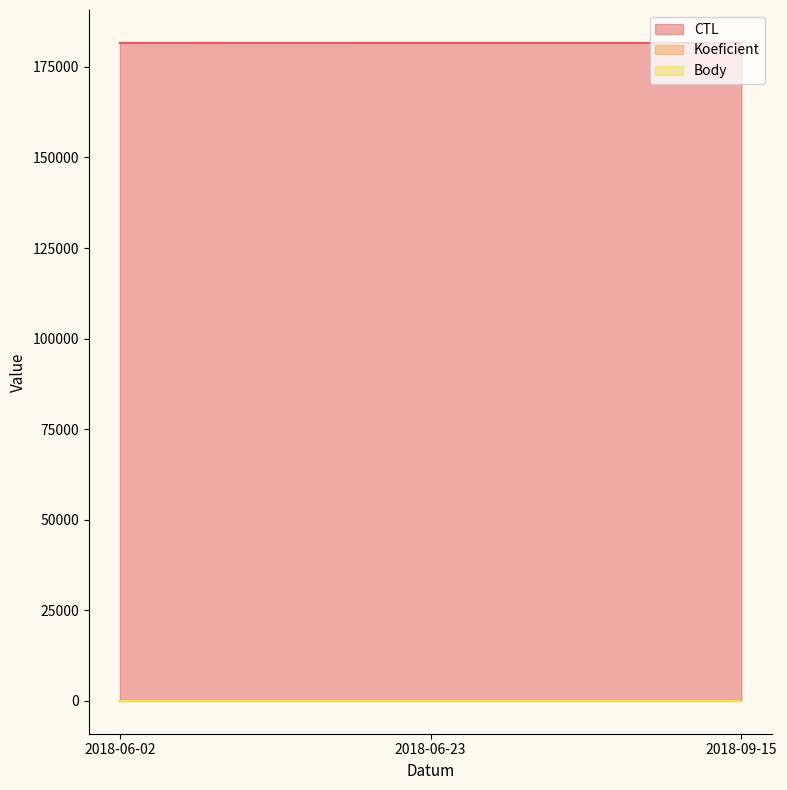

True or false: Koeficient has a value of 1 at 2018-06-02.

True